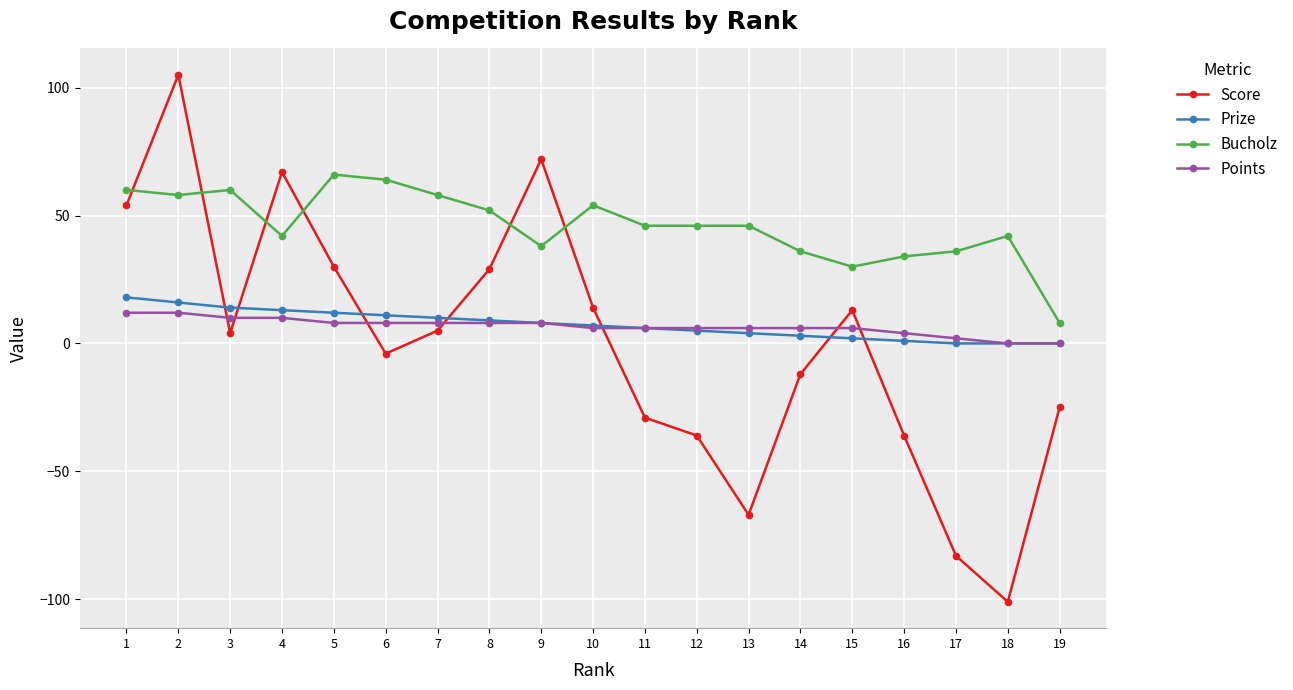

The Bucholz series shows 19 at 9. True or false?

False